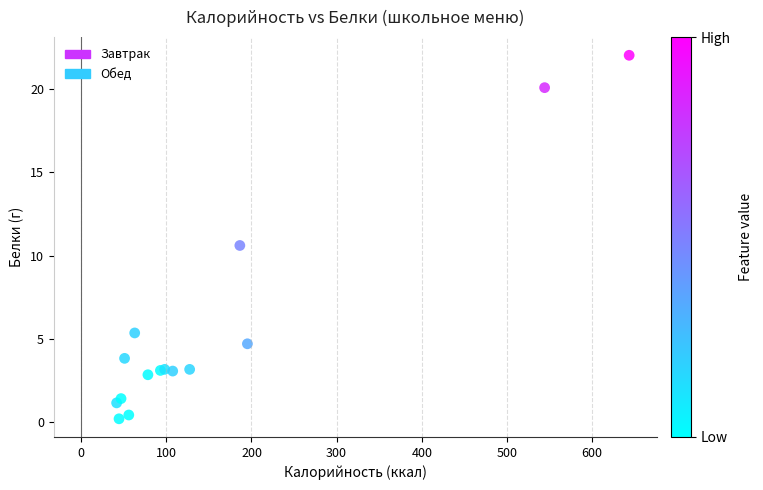

What Y value in the scatter plot is closest to 11?

10.6